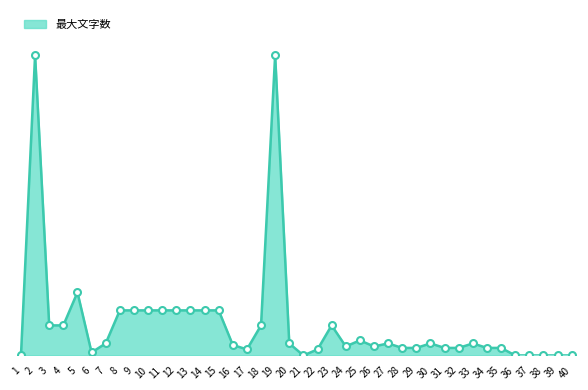

Does the chart have visible grid lines?

No